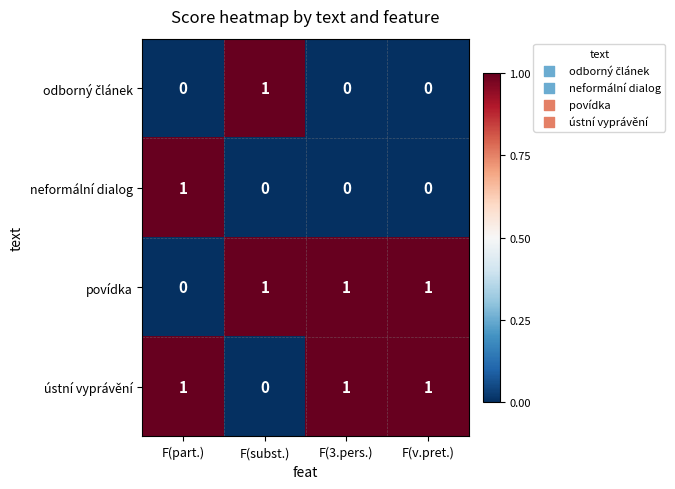

Is it true that ústní vyprávění equals 2 at F(v.pret.)?

False